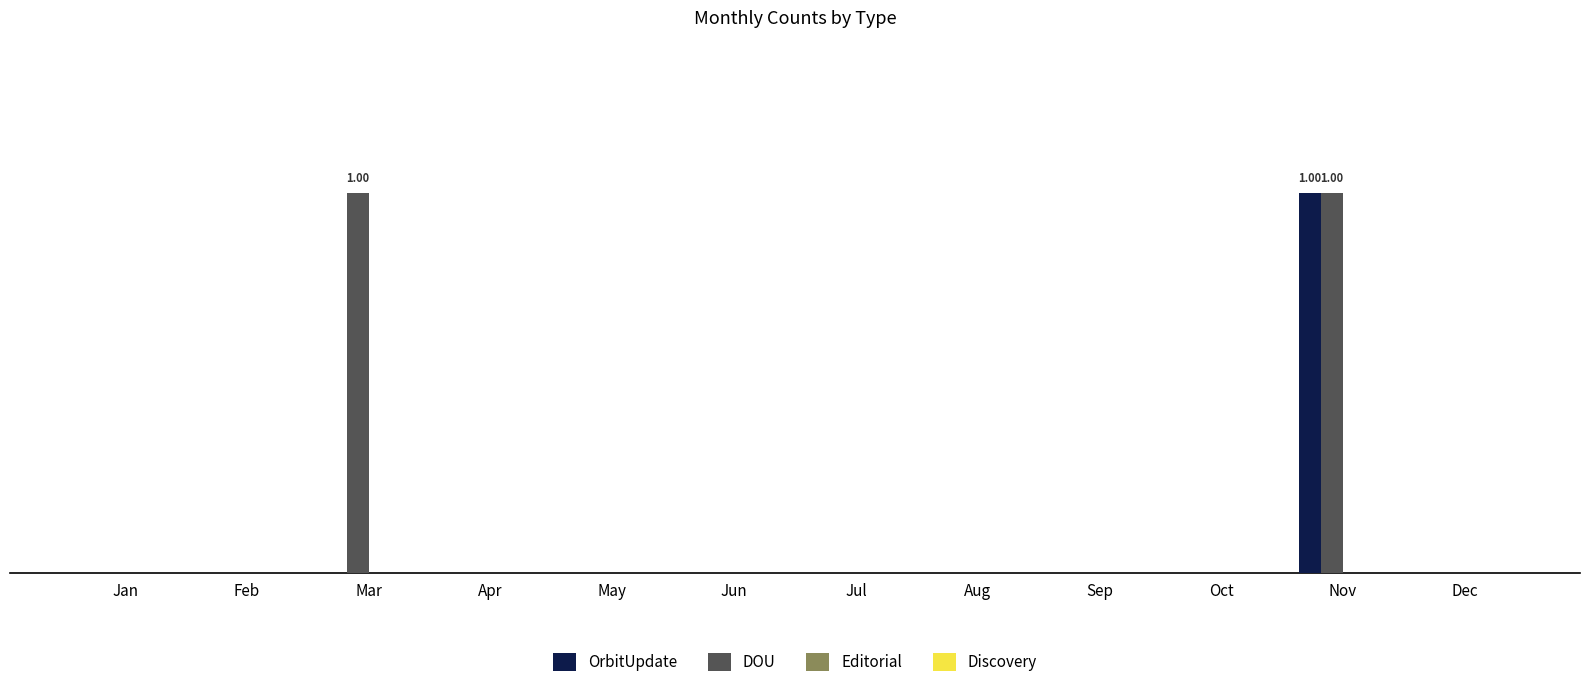

Are the bars horizontal?

No